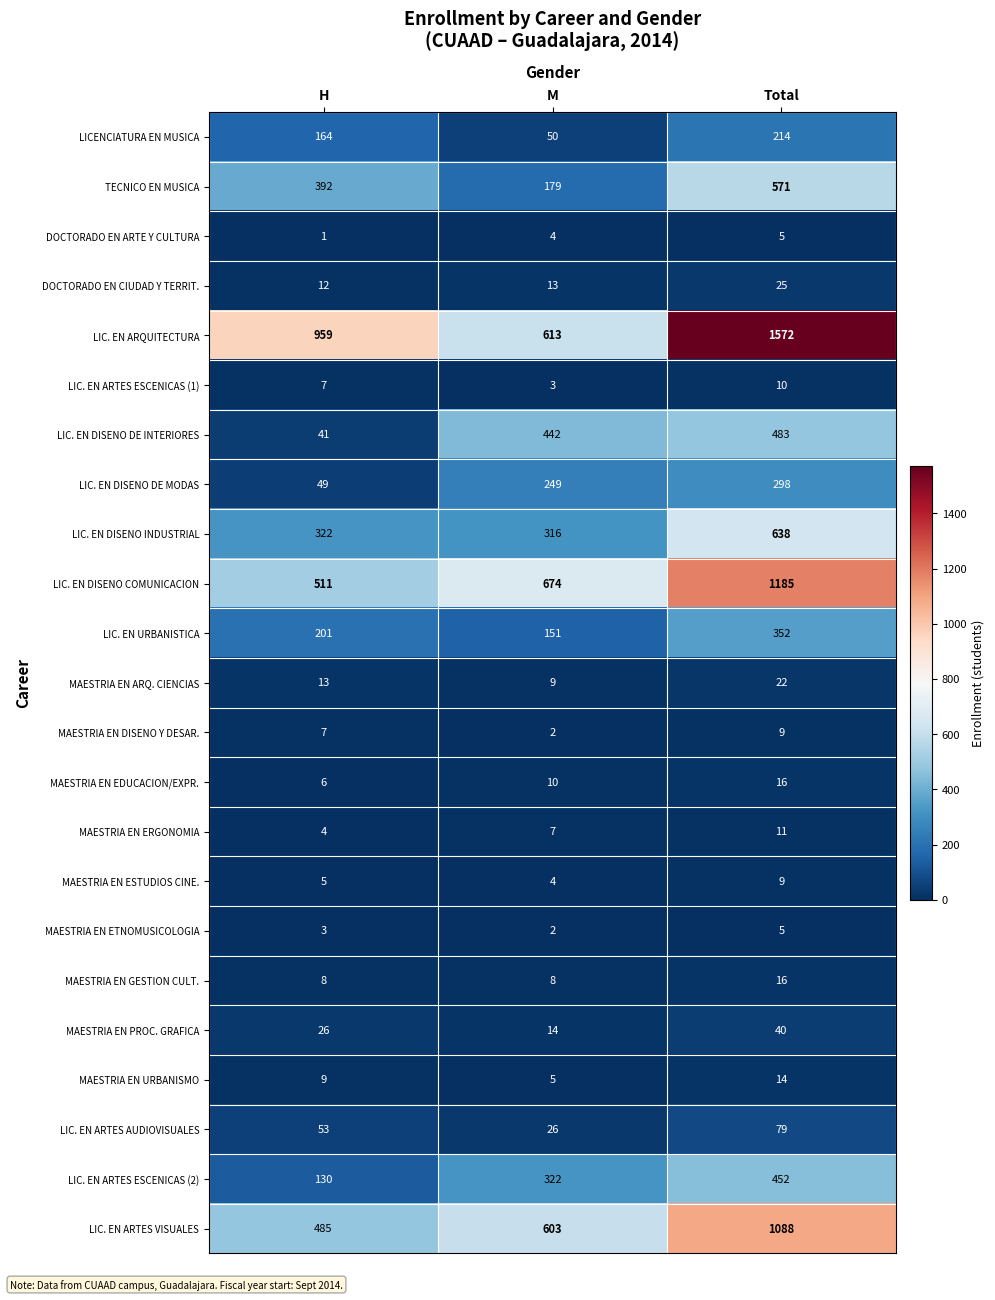

True or false: MAESTRIA EN ARQ. CIENCIAS has a value of 6 at M.

False